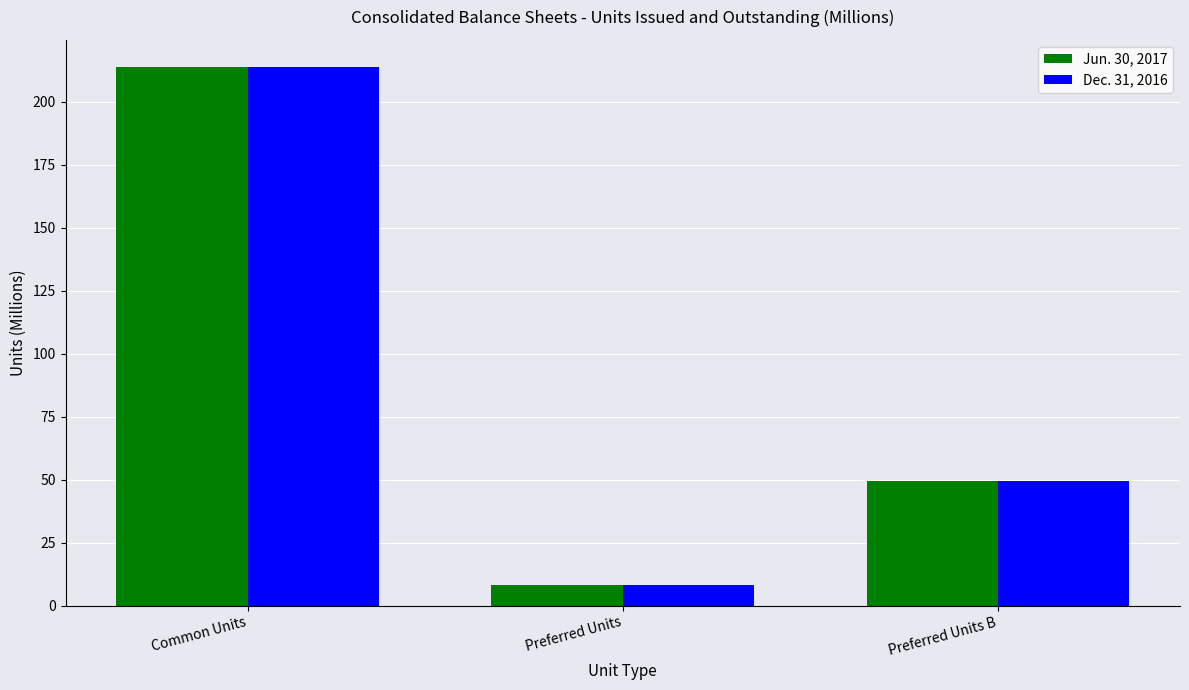

At which label does Jun. 30, 2017 reach its minimum?

Preferred Units